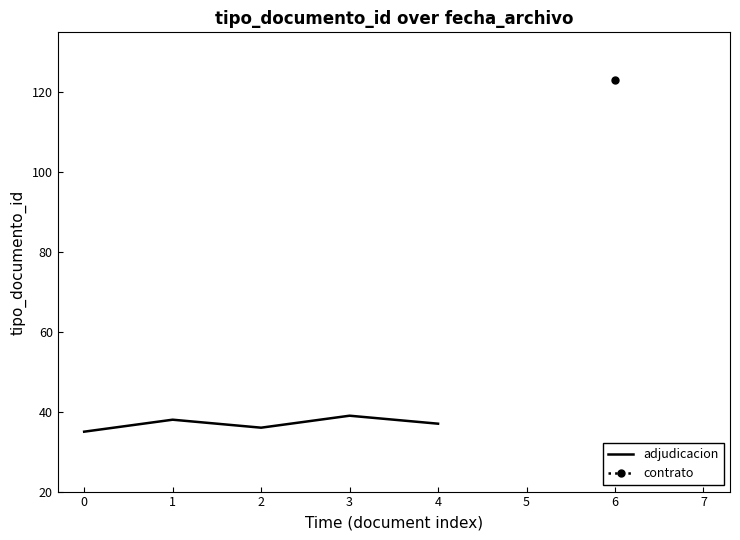

What is the change in value from 0 to 1?

+3